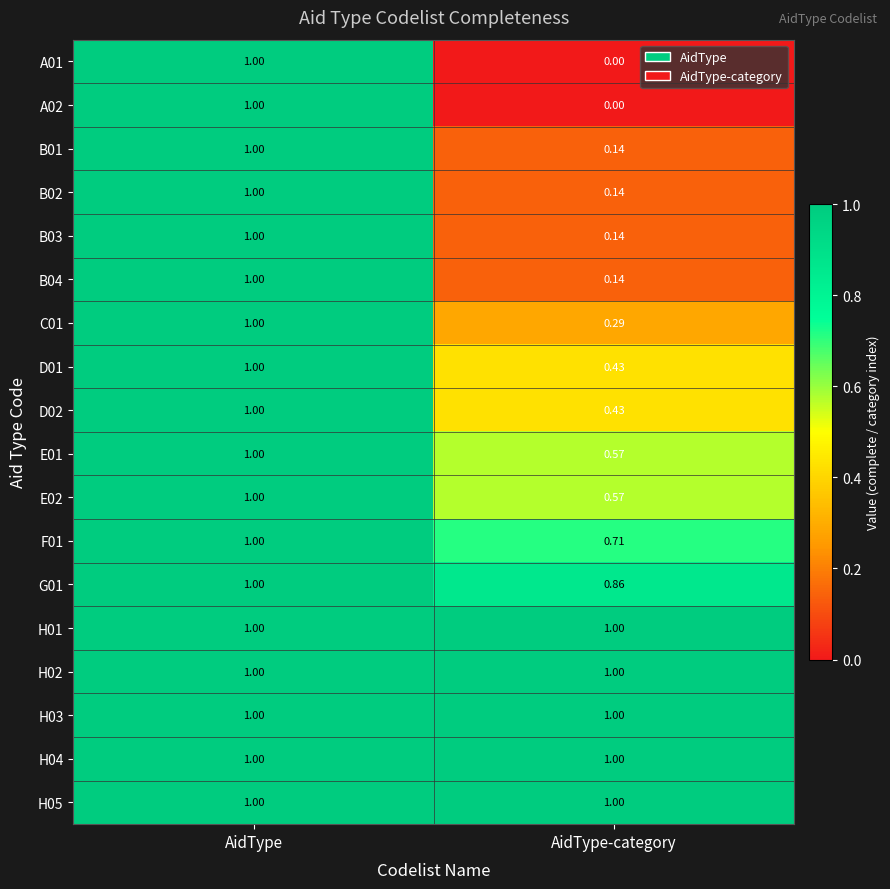

At which category is the sum across all series the highest?

AidType